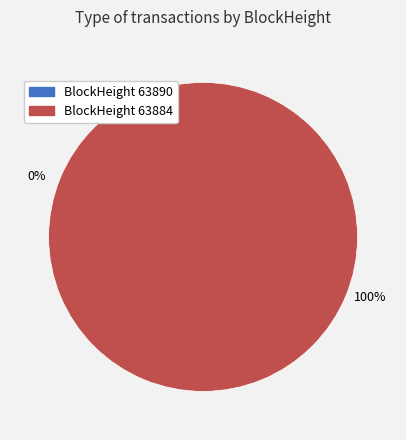

Combined, do 63884 and 63890 account for over 50%?

Yes